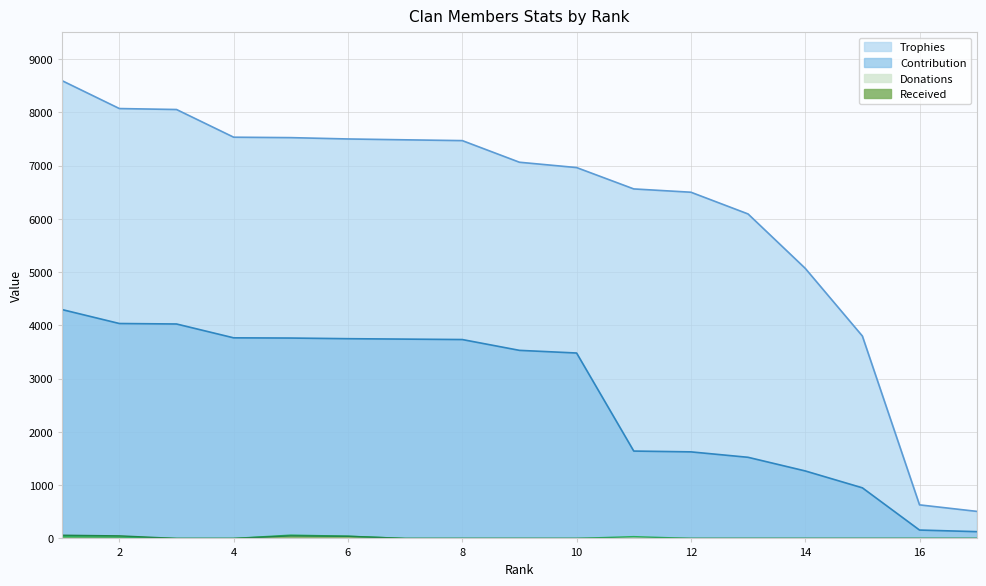

Reading left to right, transcribe all the data shown in this chart.

Trophies: 8593	8071	8053	7533	7525	7500	7484	7469	7063	6963	6562	6500	6092	5071	3800	630	508
Contribution: 4296	4035	4026	3766	3762	3750	3742	3734	3531	3481	1640	1625	1523	1267	950	157	127
Donations: 32	26	0	0	62	42	0	0	0	0	34	0	0	0	0	0	0
Received: 60	48	0	0	48	40	0	0	0	0	0	0	0	0	0	0	0